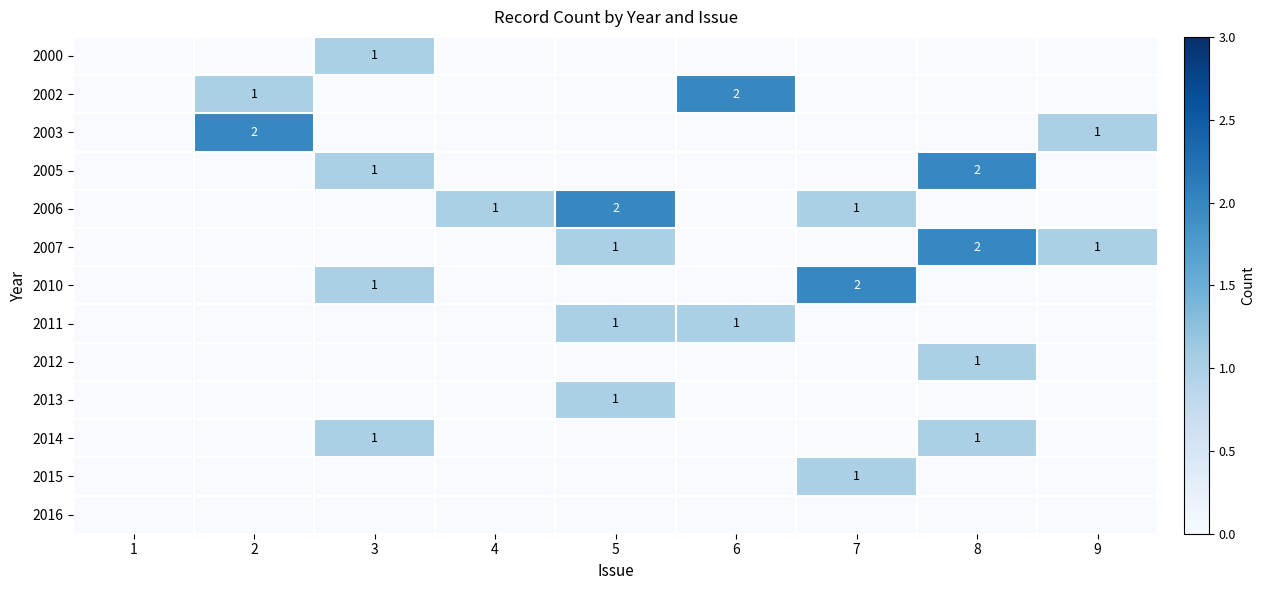

The 2005 series shows 2 at 8. True or false?

True